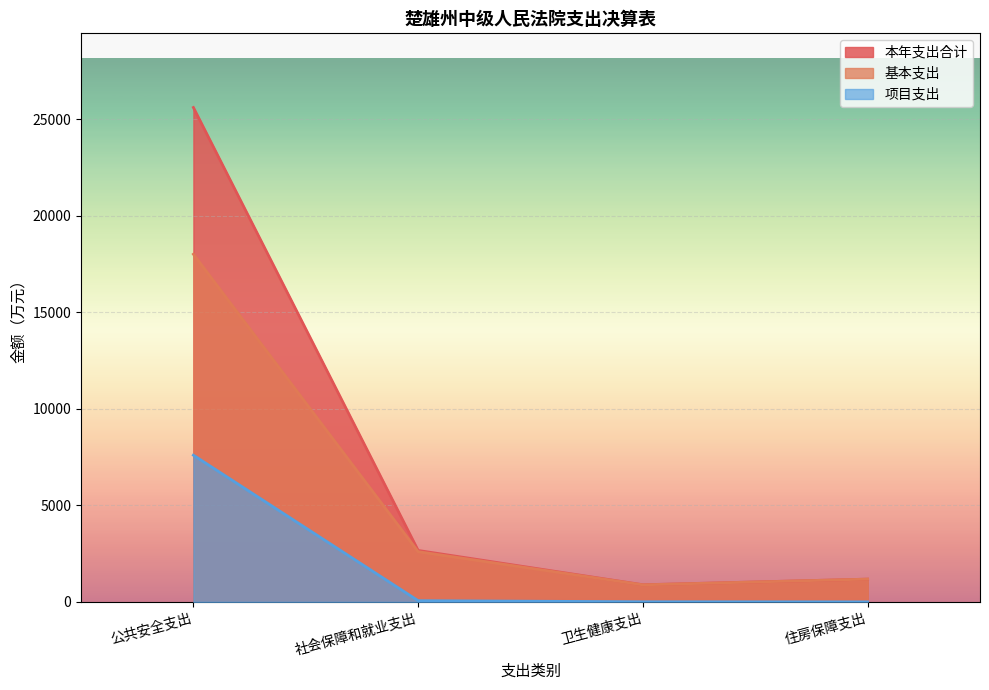

Which has a higher value, 住房保障支出 or 公共安全支出?

公共安全支出